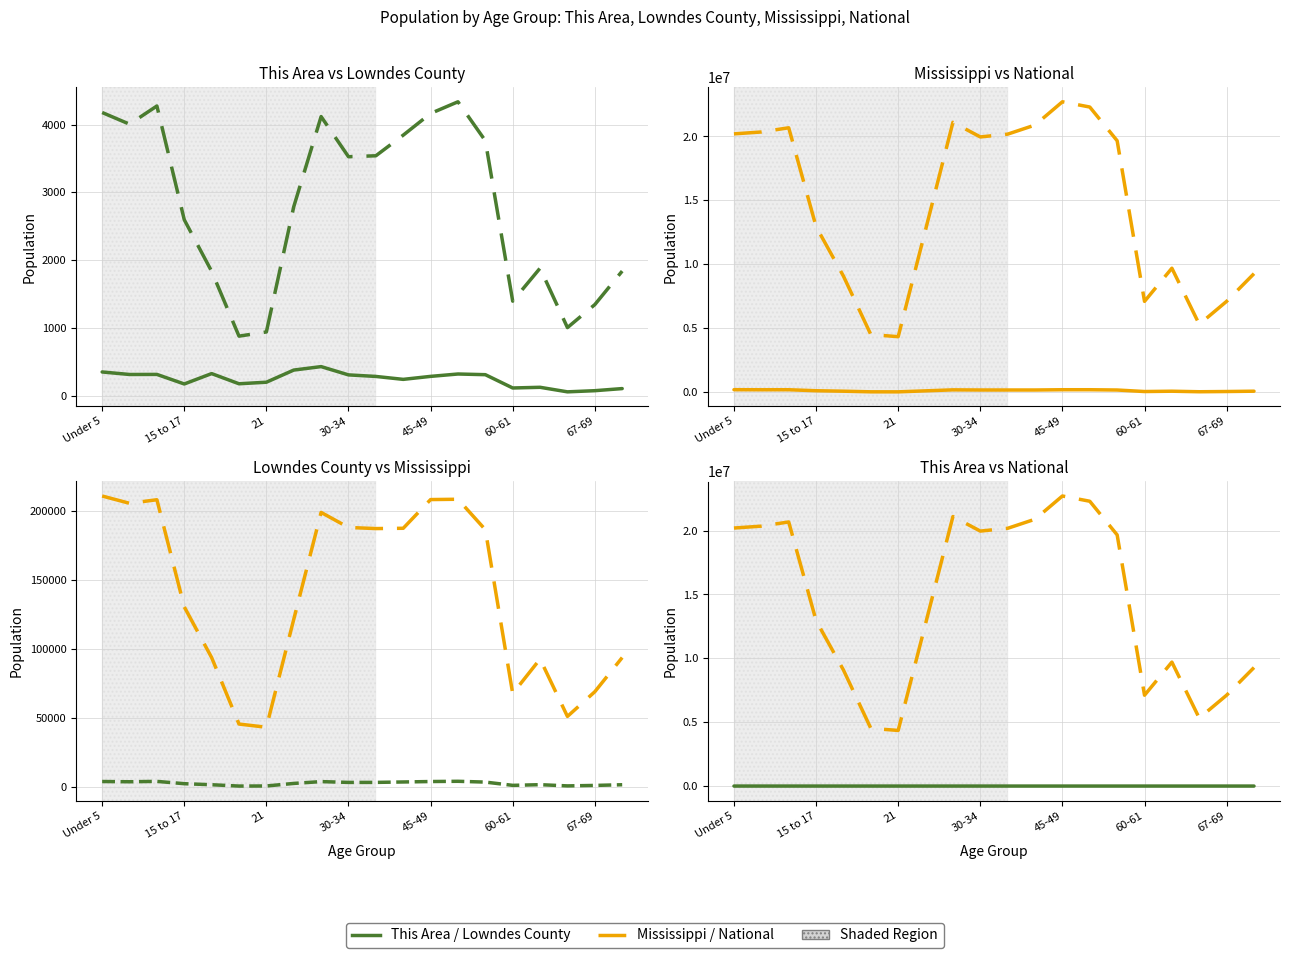

Is this an area chart (filled region under the line)?

No